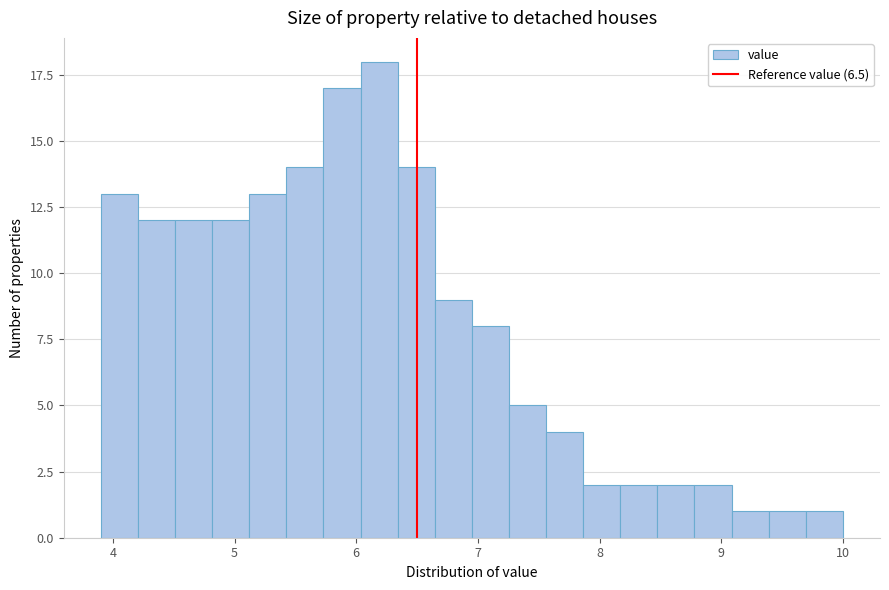

Read against the x-axis, roughly where is the centre of the tallest bar?

6.2